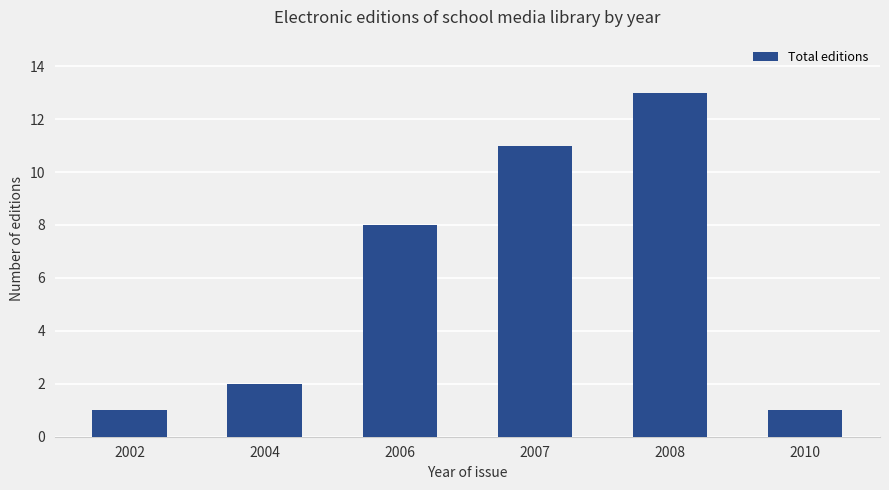

How many data points are less than 8?

3